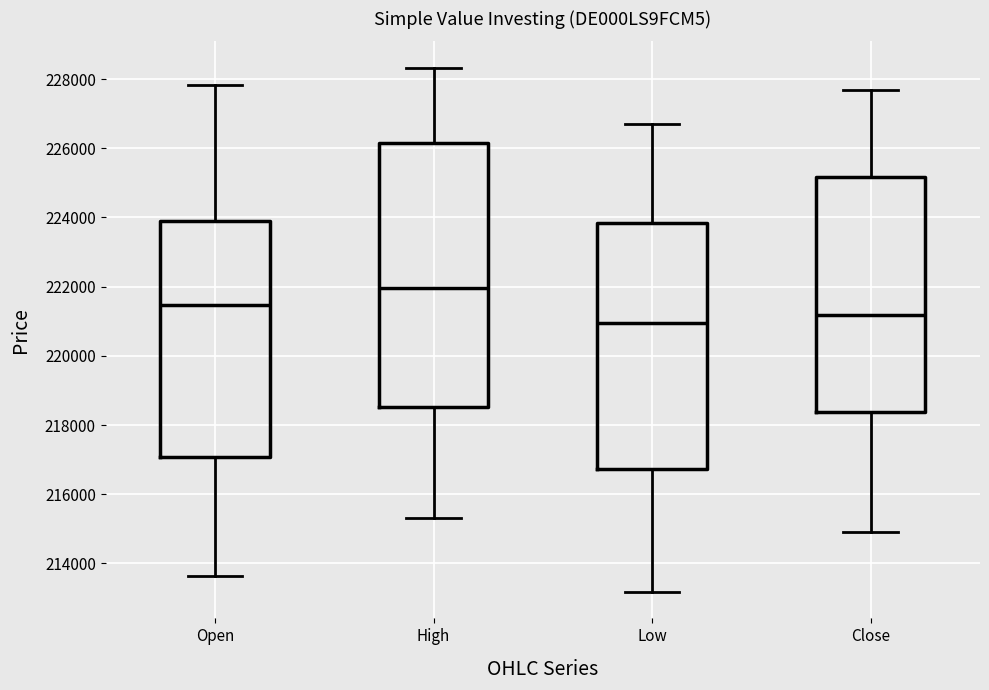

Reading left to right, transcribe this box plot: for each box, give where its median line is, the range the box spans, and where its two whiskers end, as read against the y-axis. The values are not printed on the chart, so give them approximately, as read against the axis.

Open: median 221400, box 217000 to 224000, whiskers 213600 to 227800
High: median 222000, box 218600 to 226200, whiskers 215400 to 228400
Low: median 221000, box 216800 to 223800, whiskers 213200 to 226800
Close: median 221200, box 218400 to 225200, whiskers 215000 to 227600